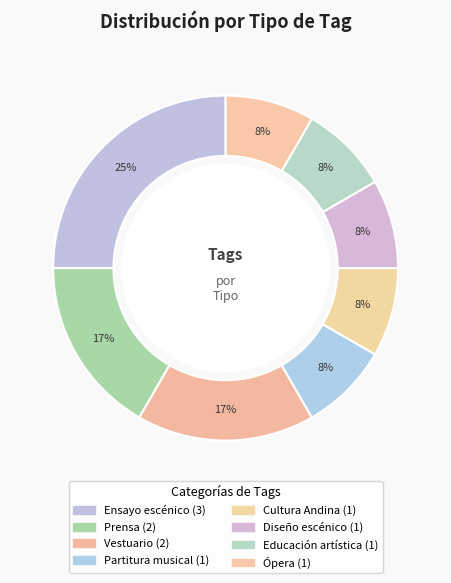

How many slices are in this pie chart?

8